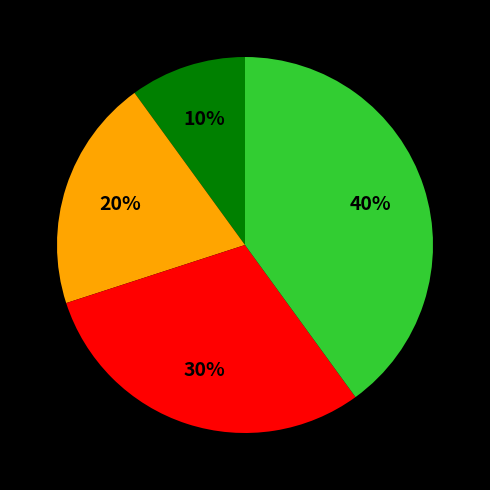

Is there a majority slice in this chart?

No